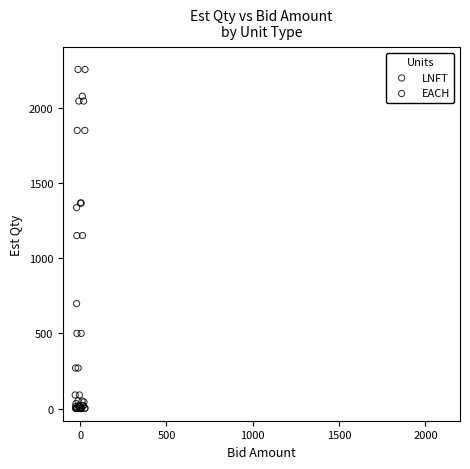

Which series reaches the maximum Y coordinate?

LNFT